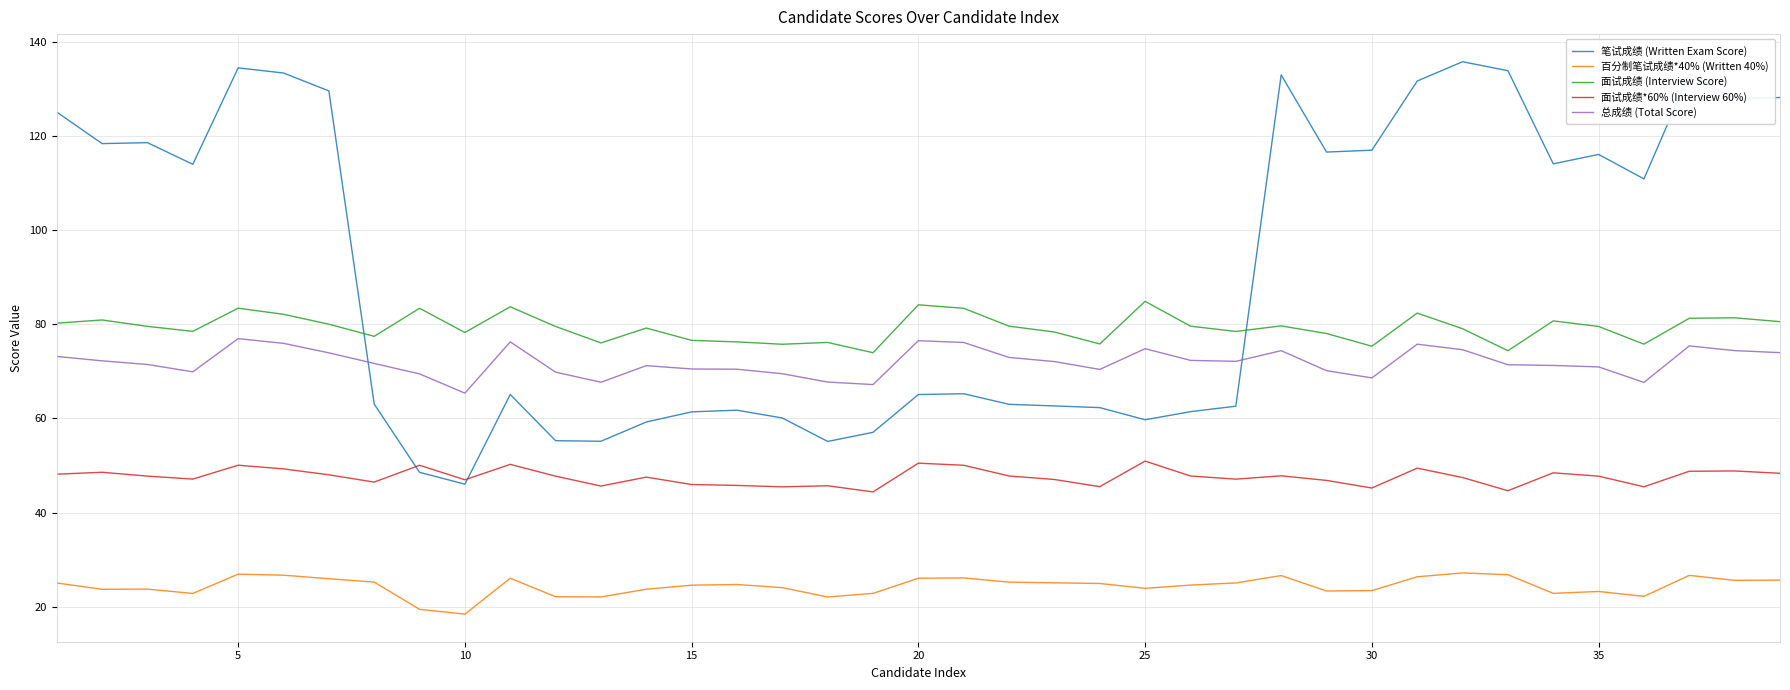

Rank the series by their maximum value, from lowest to highest.

百分制笔试成绩*40% (Written 40%), 面试成绩*60% (Interview 60%), 总成绩 (Total Score), 面试成绩 (Interview Score), 笔试成绩 (Written Exam Score)